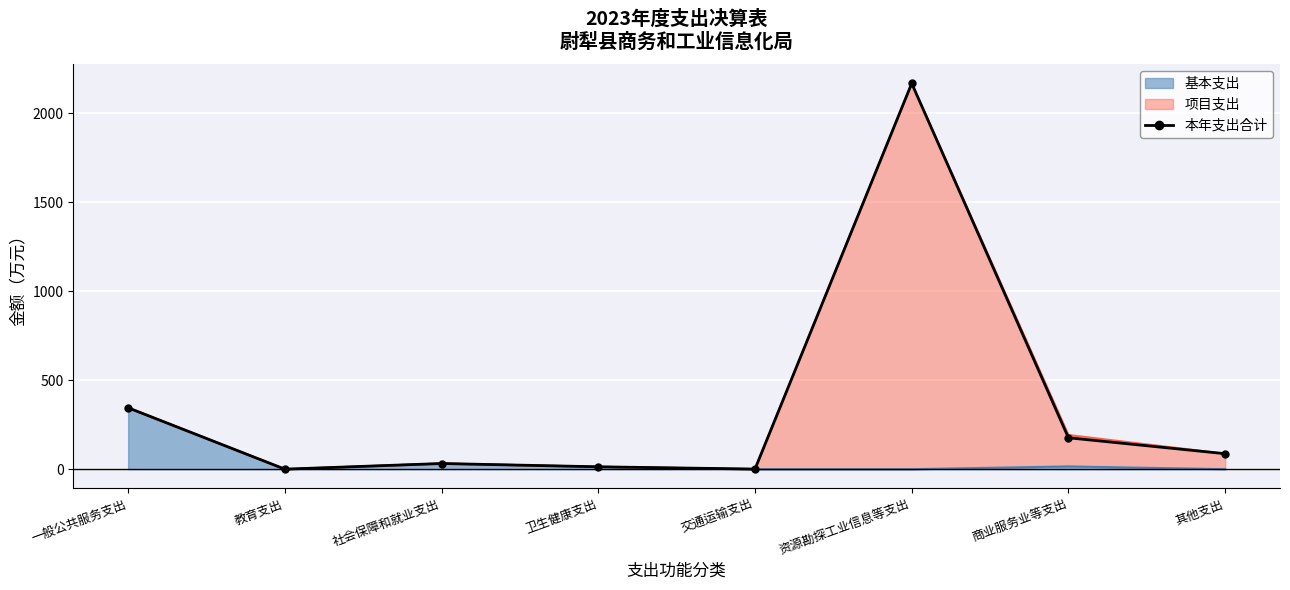

Between 其他支出 and 教育支出, which is larger?

其他支出